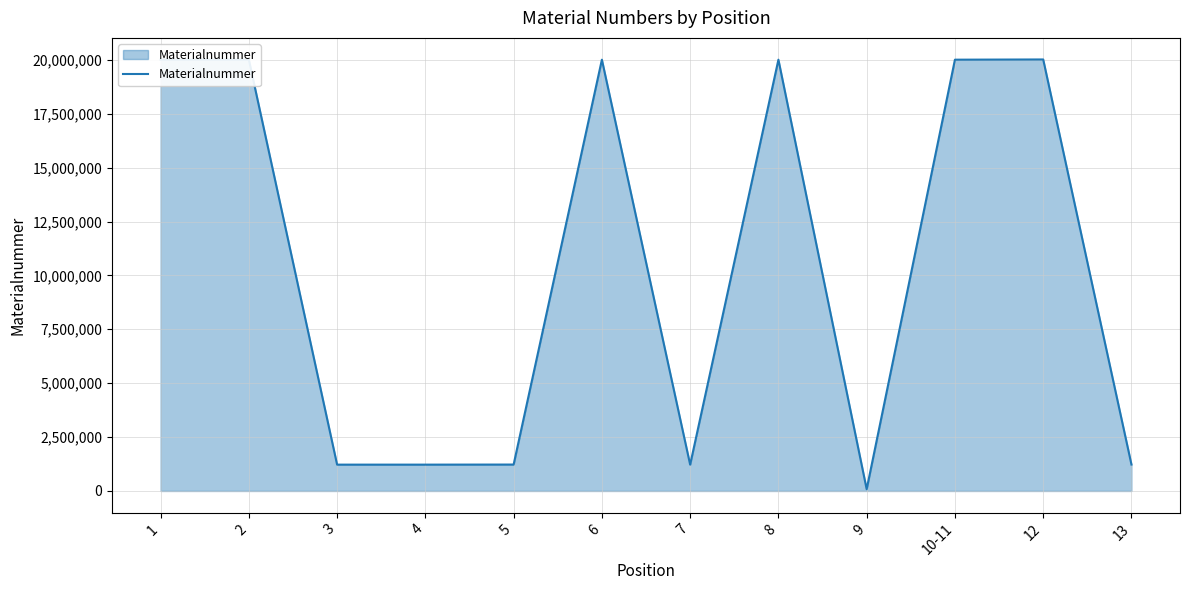

The value at 10-11 is 20007238. True or false?

True